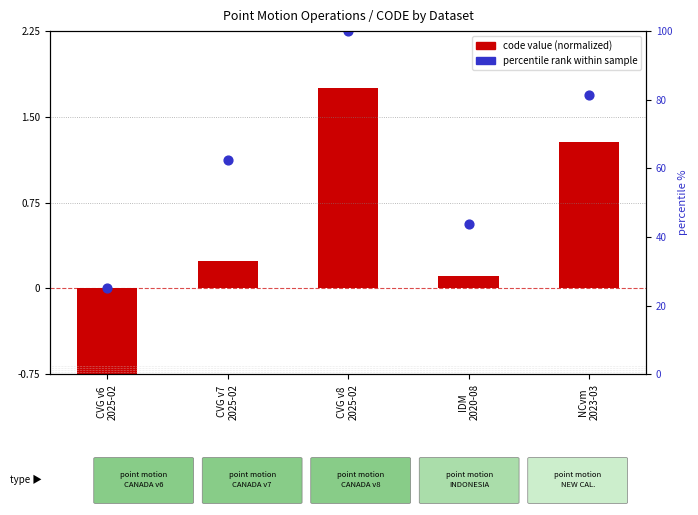

What are all the series names shown in the legend?

code value (normalized), percentile rank within sample